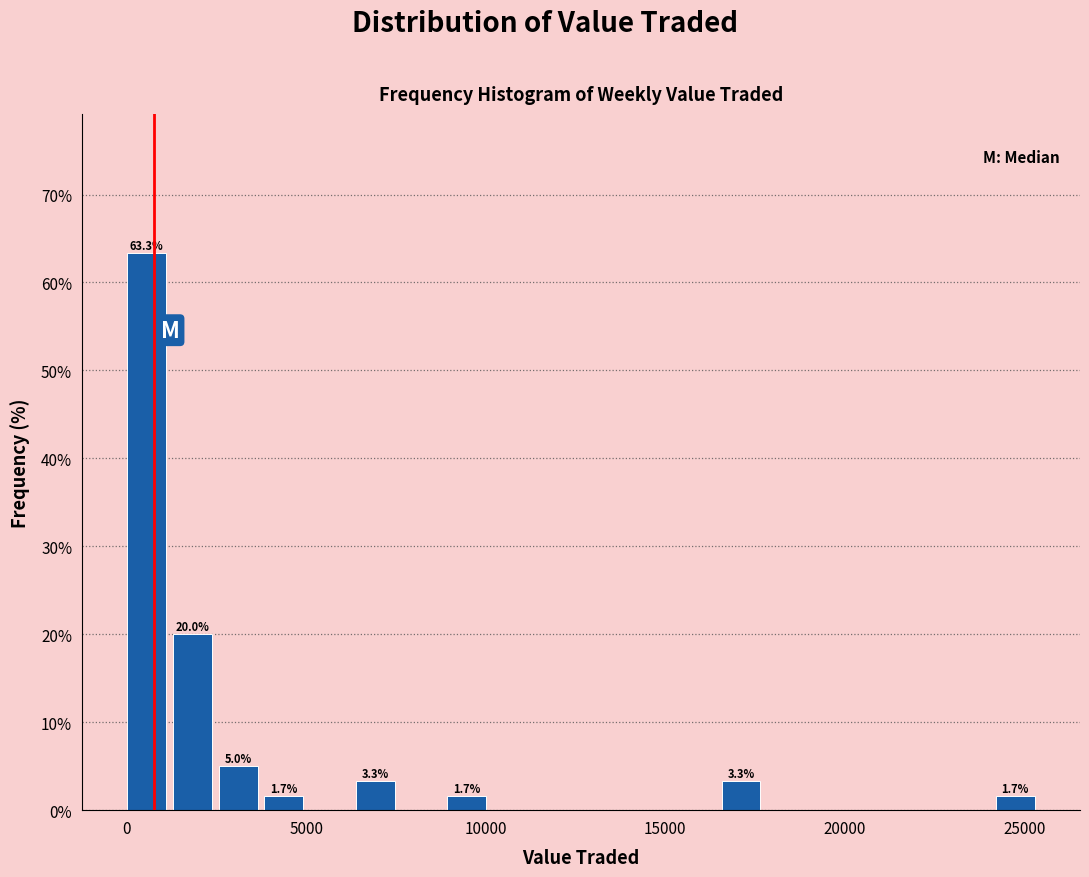

Around what value on the x-axis is the tallest bar? Give the approximate position of its centre, as read against the axis.

500